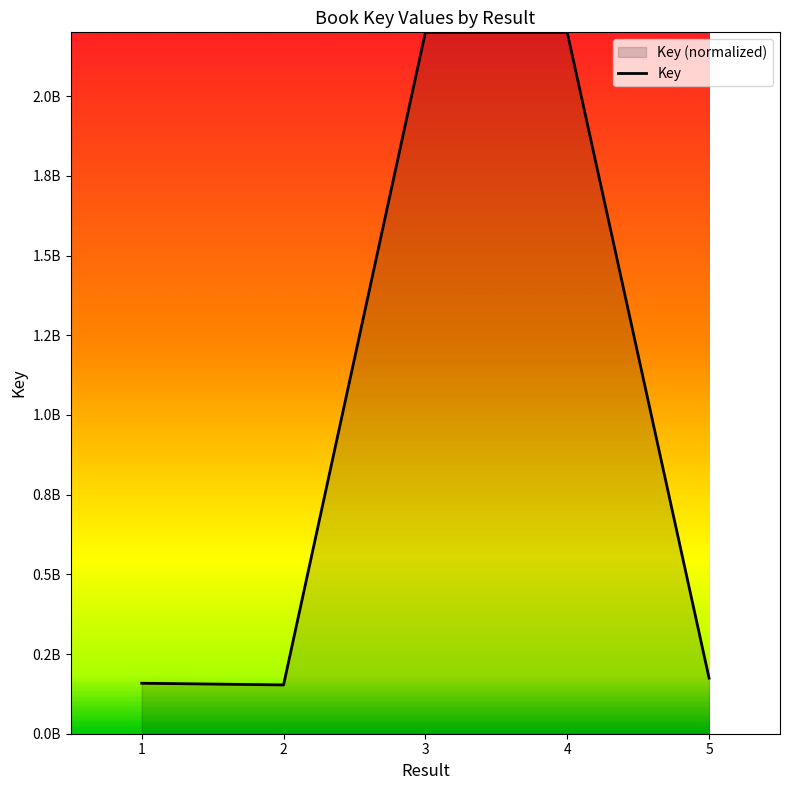

Approximately how many times larger is the value at 4 compared to 1?

13.9